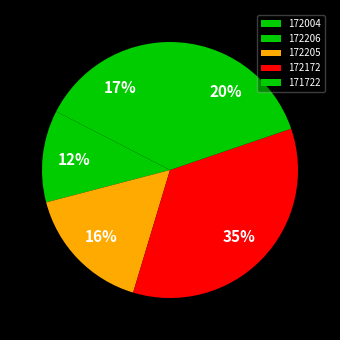

Between 172172 and 171722, which is larger?

172172